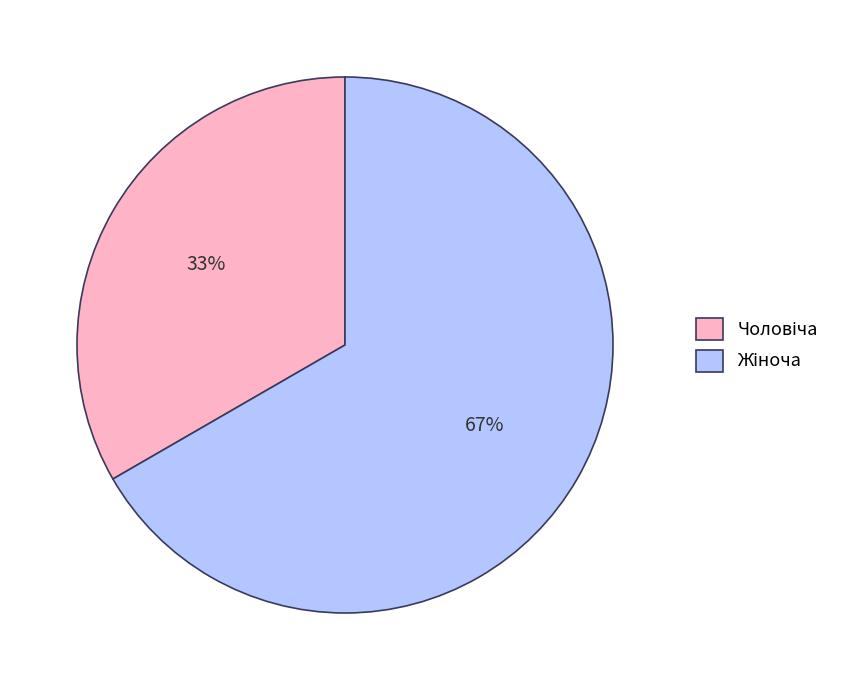

To the nearest percent, what is the average slice percentage?

50%